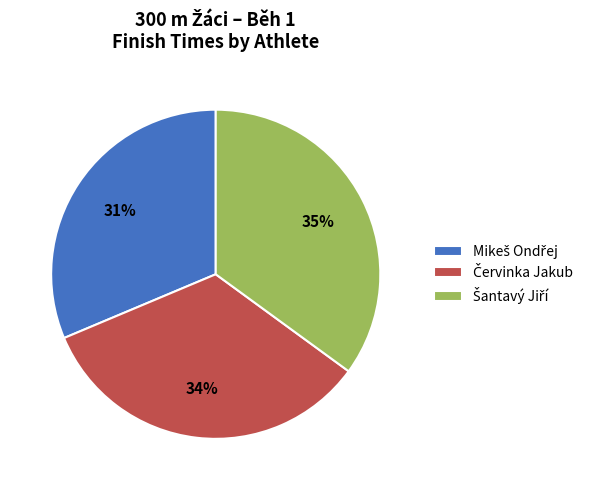

Does any single category account for the majority?

No